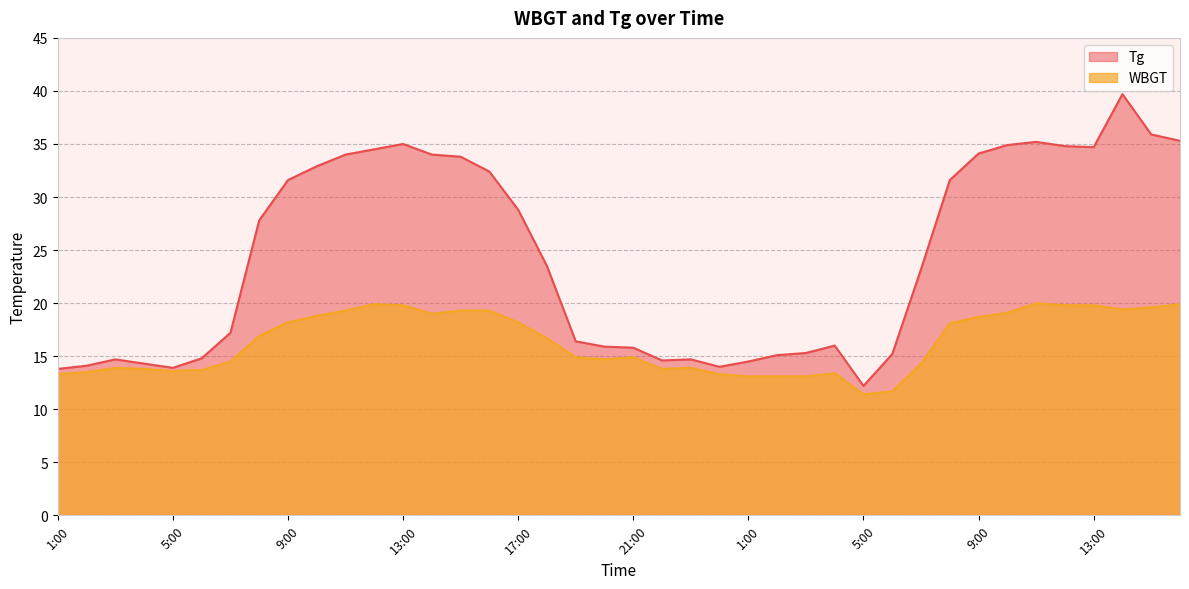

True or false: Tg and WBGT intersect in this chart.

False